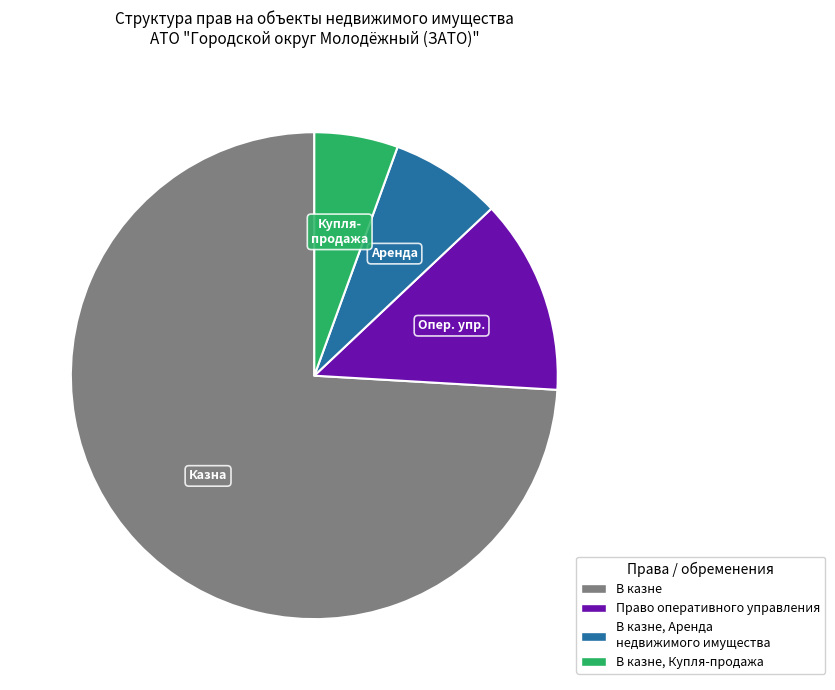

Is the sum of Право оперативного управления and В казне, Купля-продажа greater than half?

No